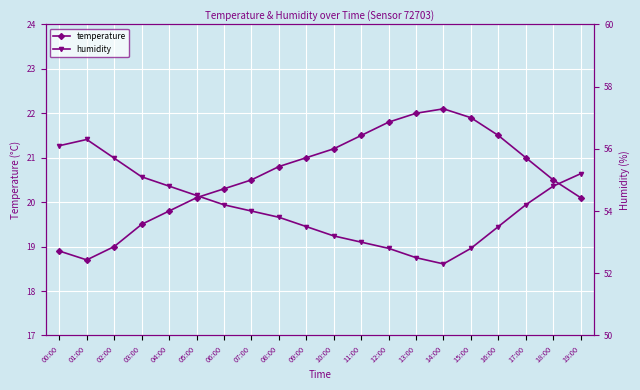

What is the value of the temperature point at the 1st from the left?

18.9